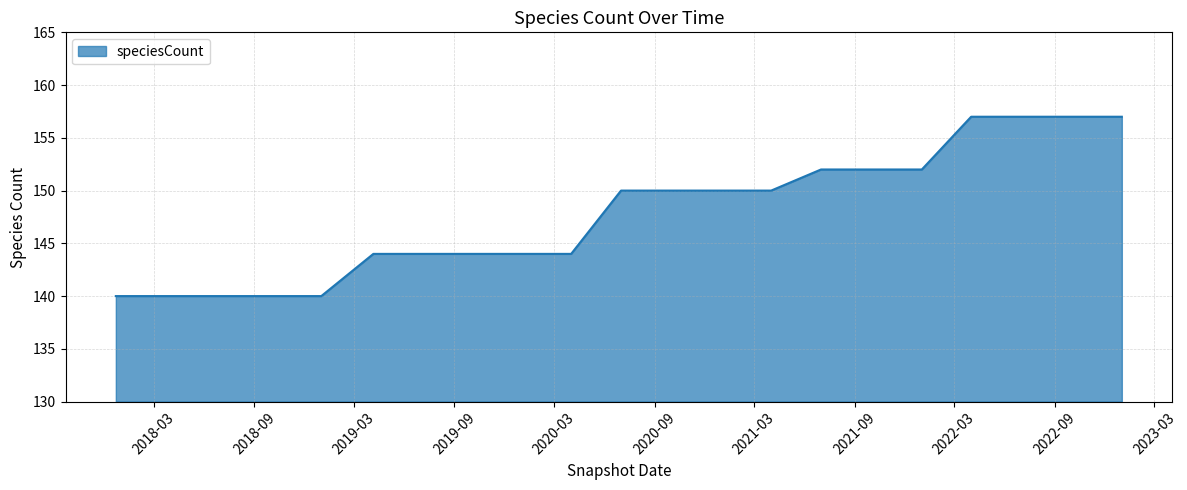

Does the chart have visible grid lines?

Yes